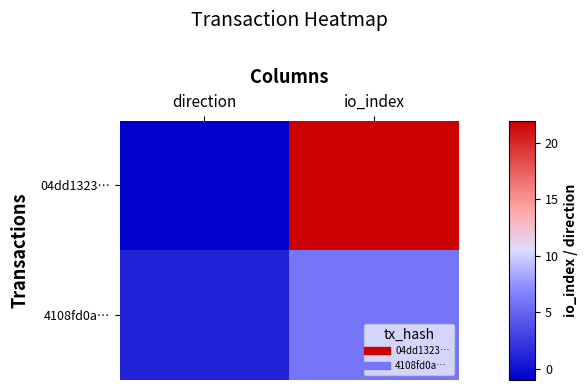

How many categories are shown in the chart?

2